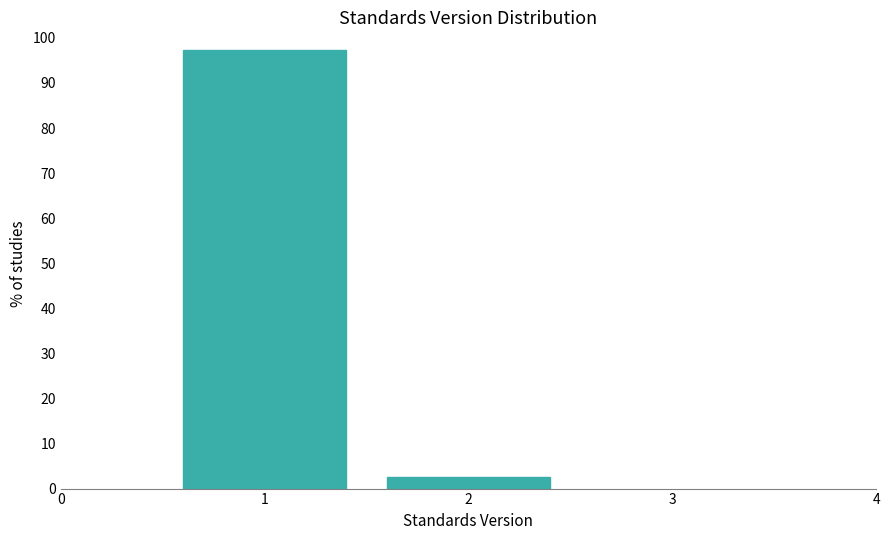

Reading left to right, list all the values displayed in this chart.

97.4	2.6